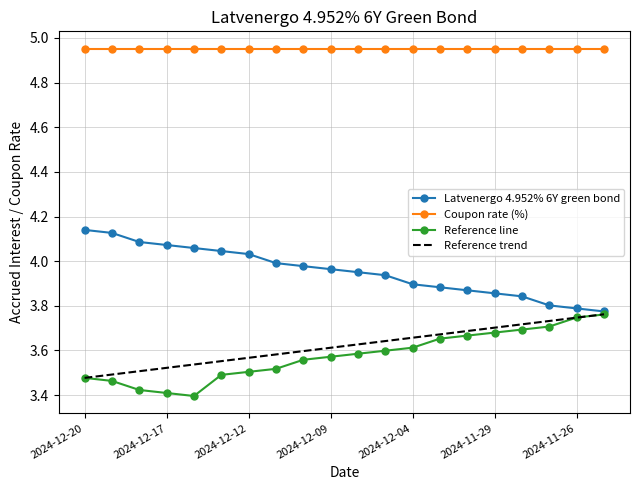

How many categories are shown in the chart?

20